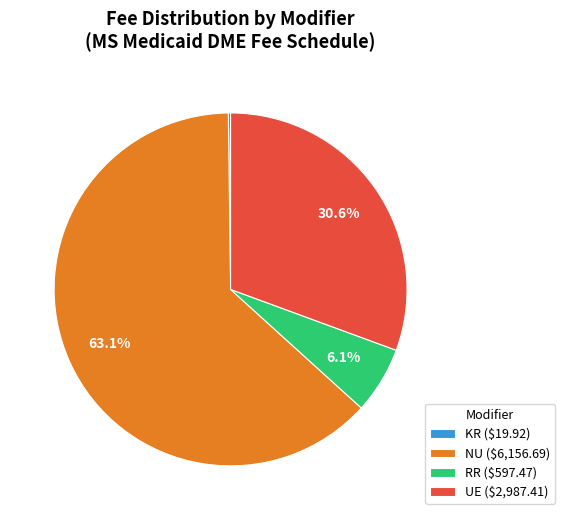

Which slice is the largest?

NU ($6,156.69)